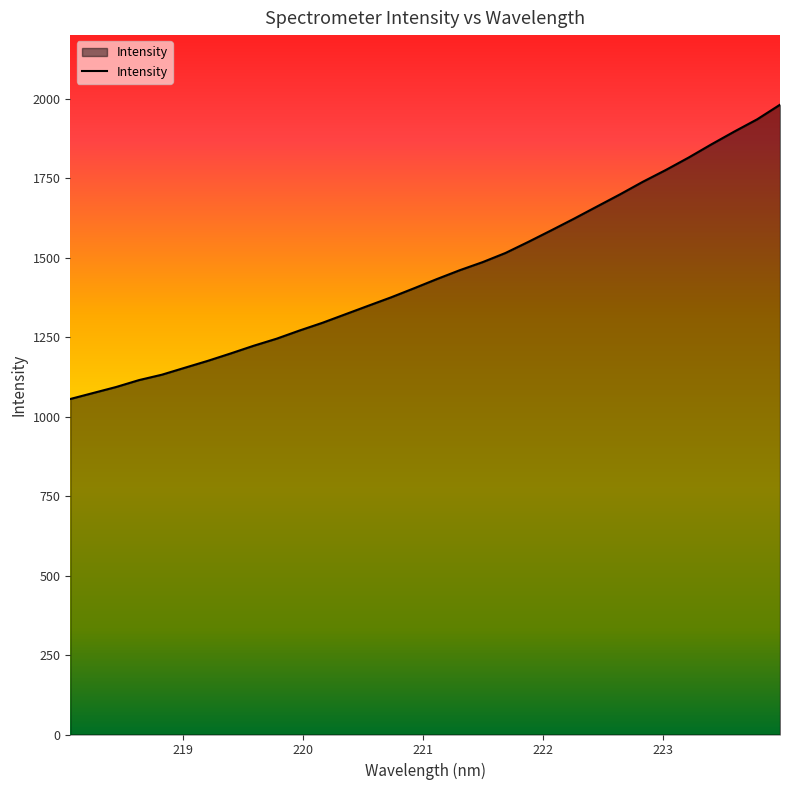

What is the maximum value shown in the chart?

1981.1